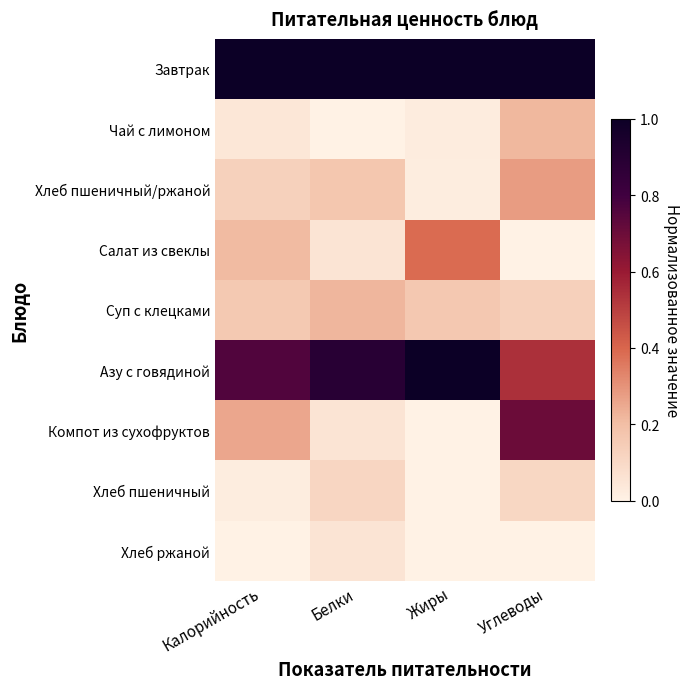

Which has a higher value, Калорийность or Жиры?

Калорийность